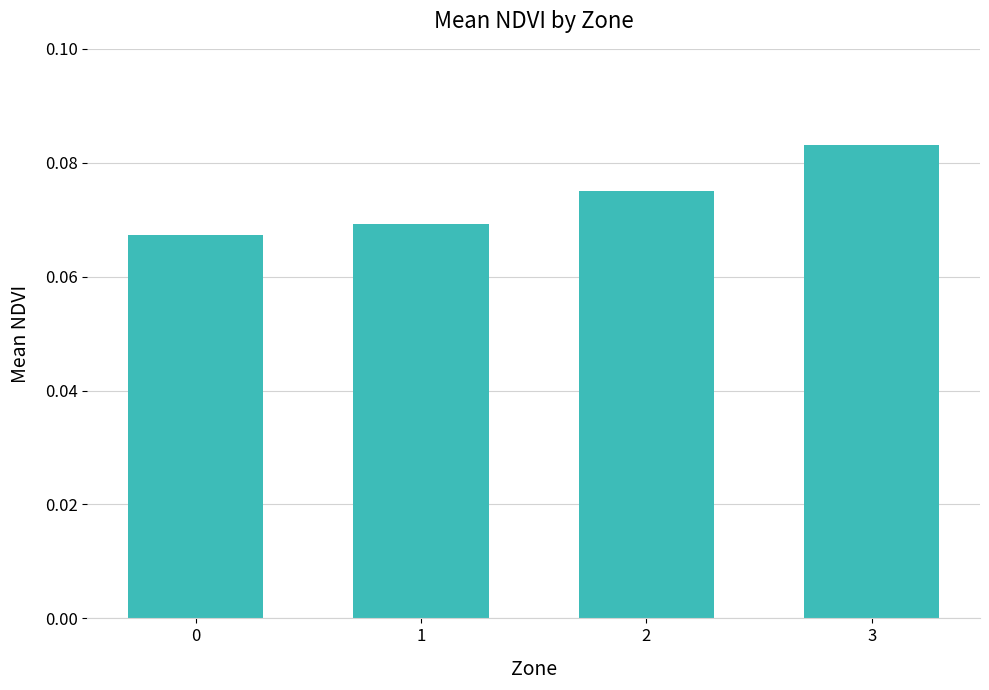

How many values are between 0 and 1?

4